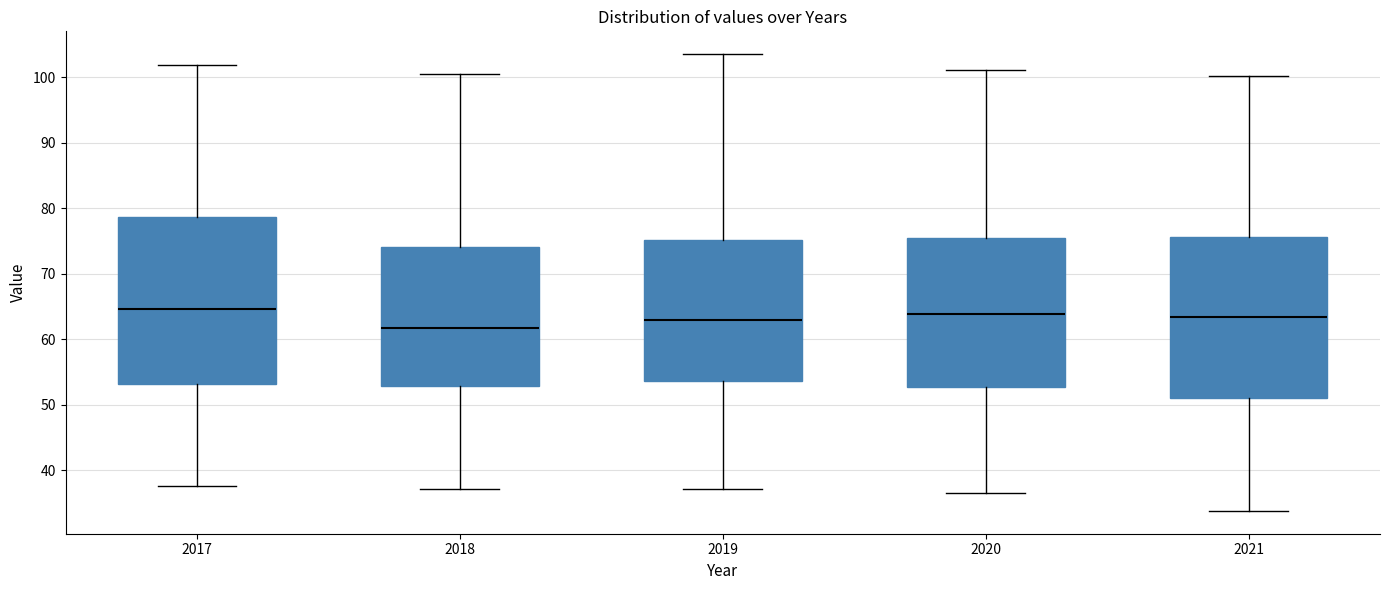

Reading left to right, transcribe this box plot: for each box, give where its median line is, the range the box spans, and where its two whiskers end, as read against the y-axis. The values are not printed on the chart, so give them approximately, as read against the axis.

2017: median 65, box 53 to 79, whiskers 38 to 102
2018: median 62, box 53 to 74, whiskers 37 to 100
2019: median 63, box 54 to 75, whiskers 37 to 104
2020: median 64, box 53 to 76, whiskers 37 to 101
2021: median 63, box 51 to 76, whiskers 34 to 100